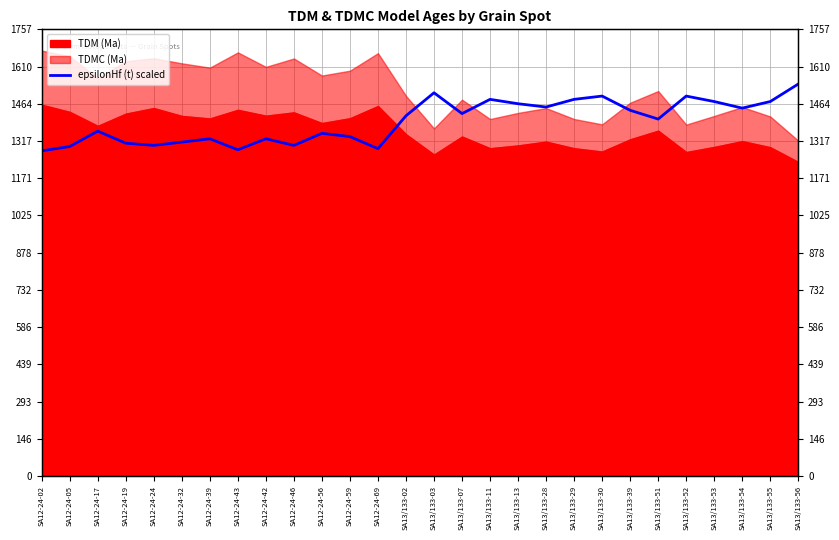

The value at SA12-24-59 is 770.1. True or false?

False